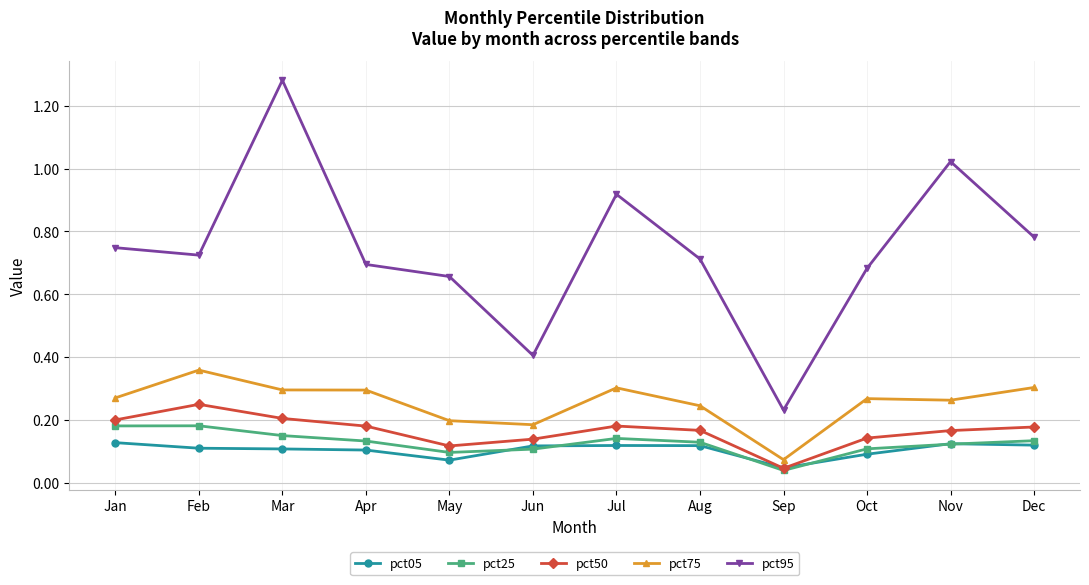

List the series in order of their peak value, lowest first.

pct05, pct25, pct50, pct75, pct95